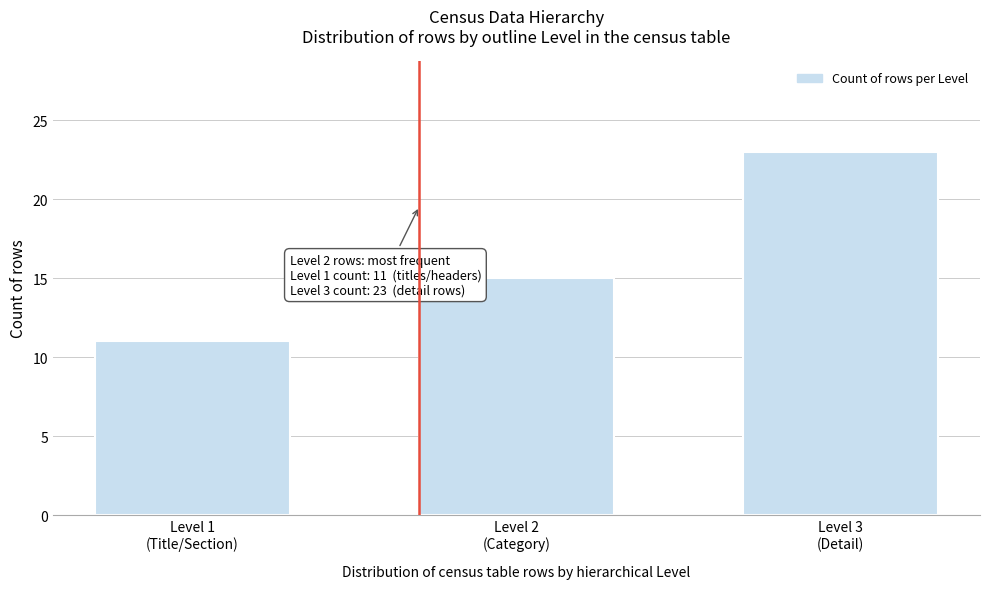

Reading right to left, transcribe all the data shown in this chart.

23	15	11